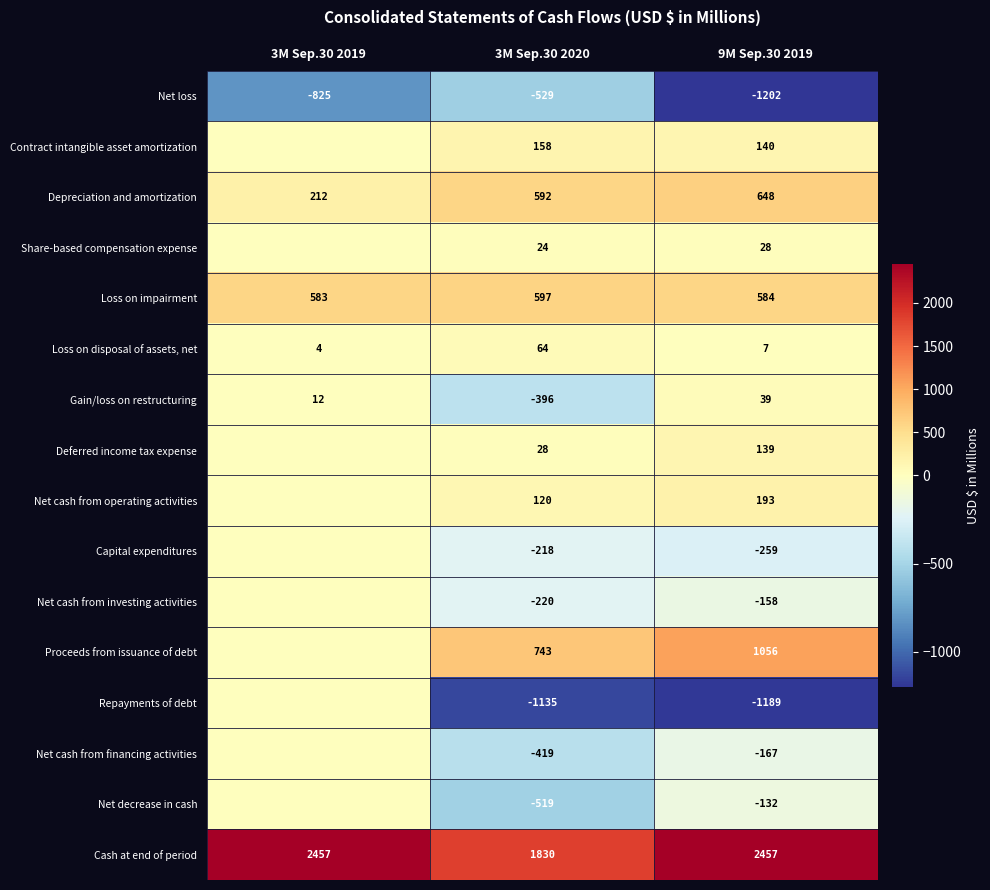

At which label is Loss on disposal of assets, net closest to 34?

9M Sep.30 2019